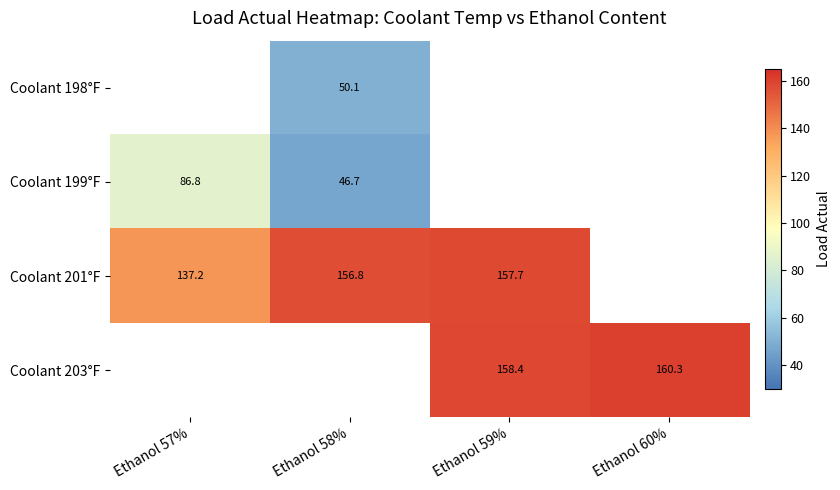

Is the value of Coolant 199°F at Ethanol 58% greater than the value of Coolant 201°F at Ethanol 58%?

No